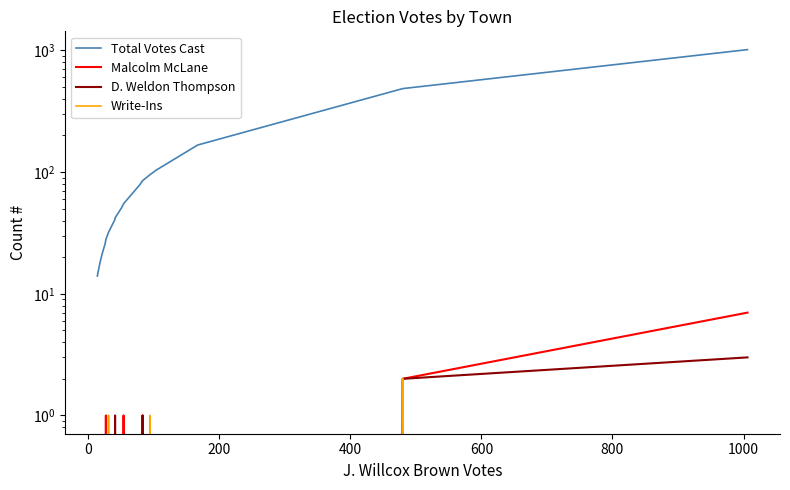

Does the chart display data point markers on the line(s)?

No